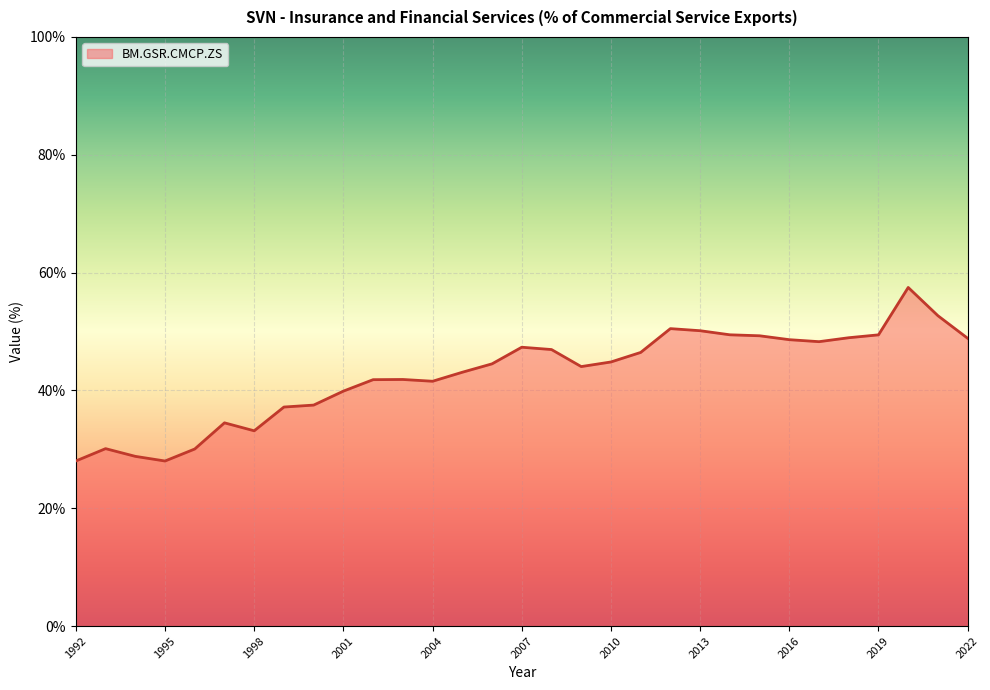

What is the difference between the second highest and second lowest values?

24.7